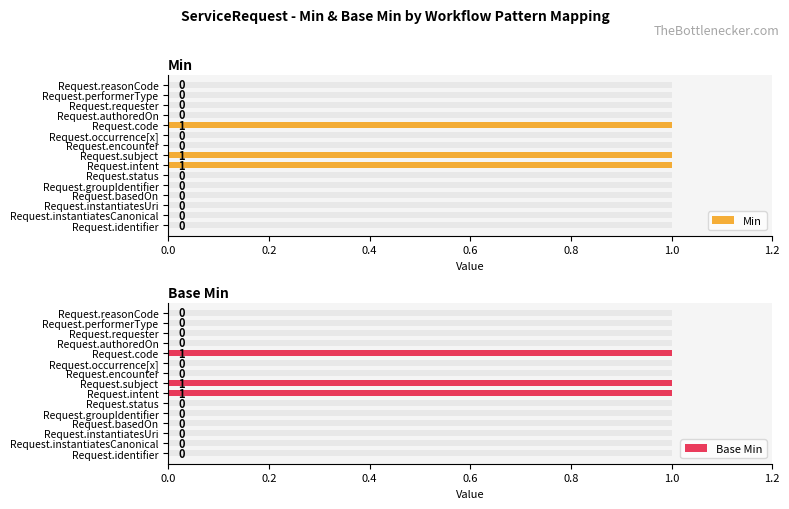

Rank the series at Request.subject from highest to lowest value.

Min, Base Min